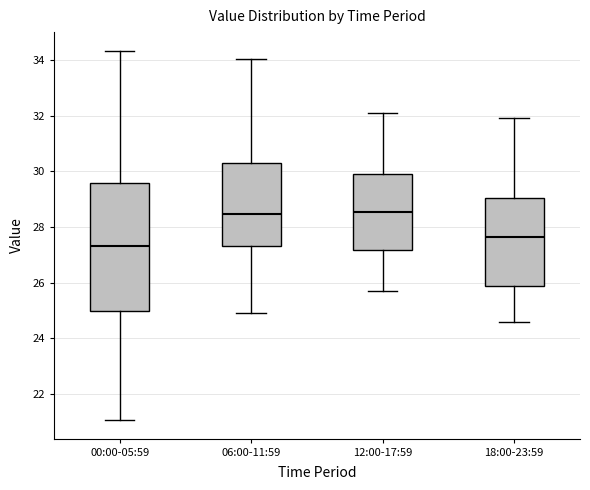

Which box is the tallest, from its lower edge to its upper edge?

00:00-05:59